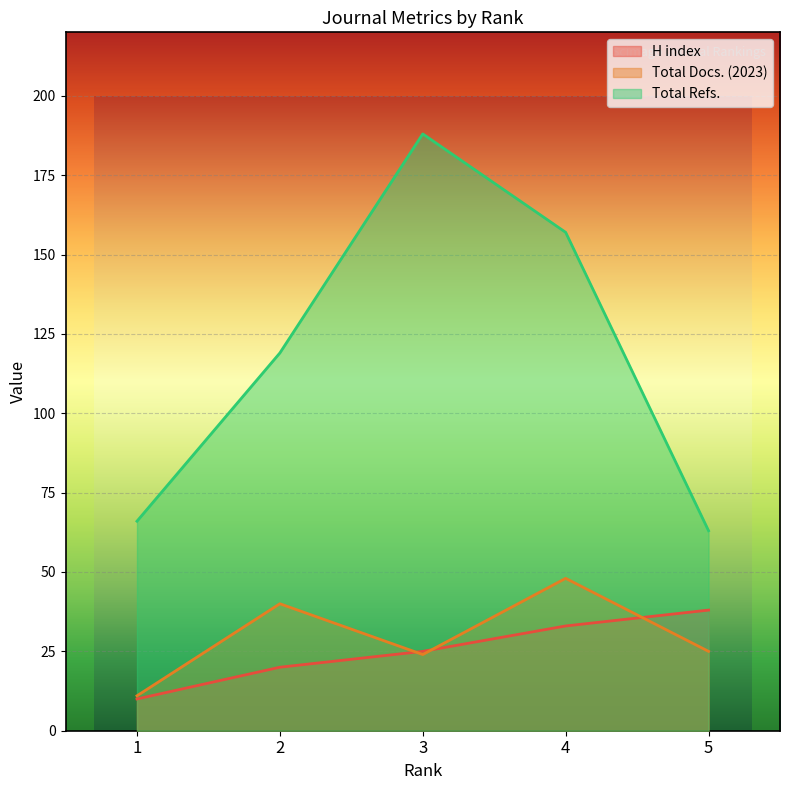

True or false: Total Docs. (2023) has more than 1 points higher than both neighbors.

True